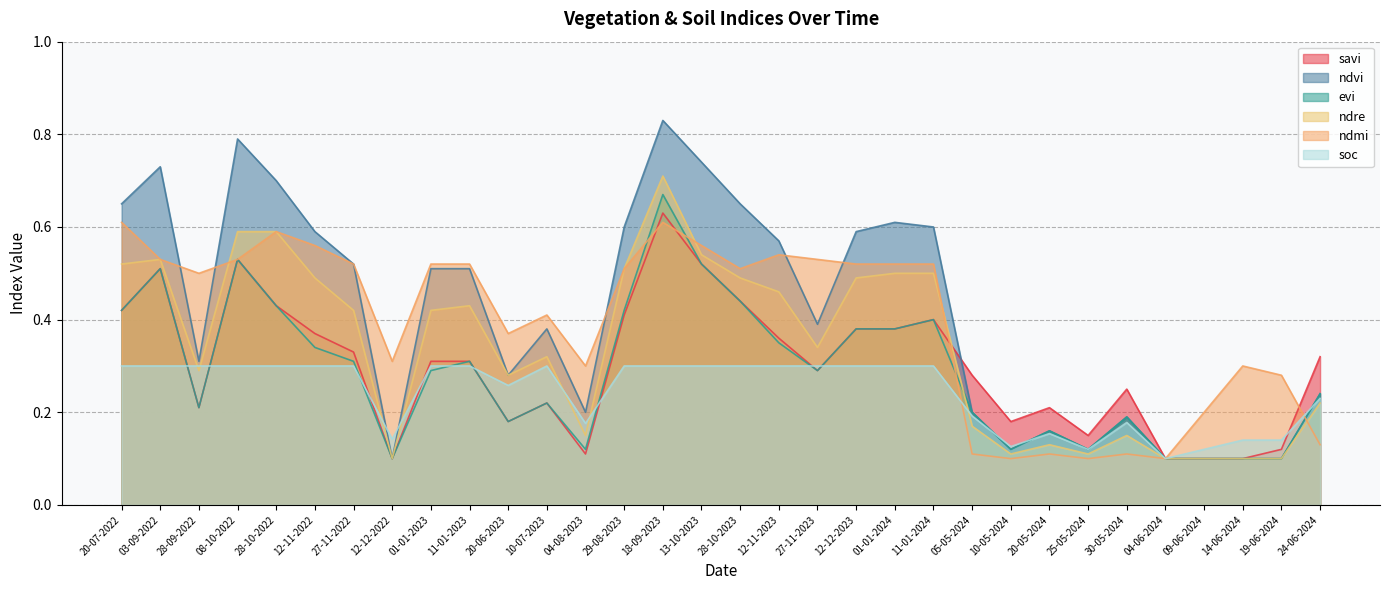

List the labels in order of ndvi value, largest first.

18-09-2023, 08-10-2022, 13-10-2023, 03-09-2022, 28-10-2022, 20-07-2022, 28-10-2023, 01-01-2024, 29-08-2023, 11-01-2024, 12-11-2022, 12-12-2023, 12-11-2023, 27-11-2022, 01-01-2023, 11-01-2023, 27-11-2023, 10-07-2023, 28-09-2022, 20-06-2023, 24-06-2024, 04-08-2023, 05-05-2024, 30-05-2024, 20-05-2024, 10-05-2024, 25-05-2024, 12-12-2022, 04-06-2024, 09-06-2024, 14-06-2024, 19-06-2024